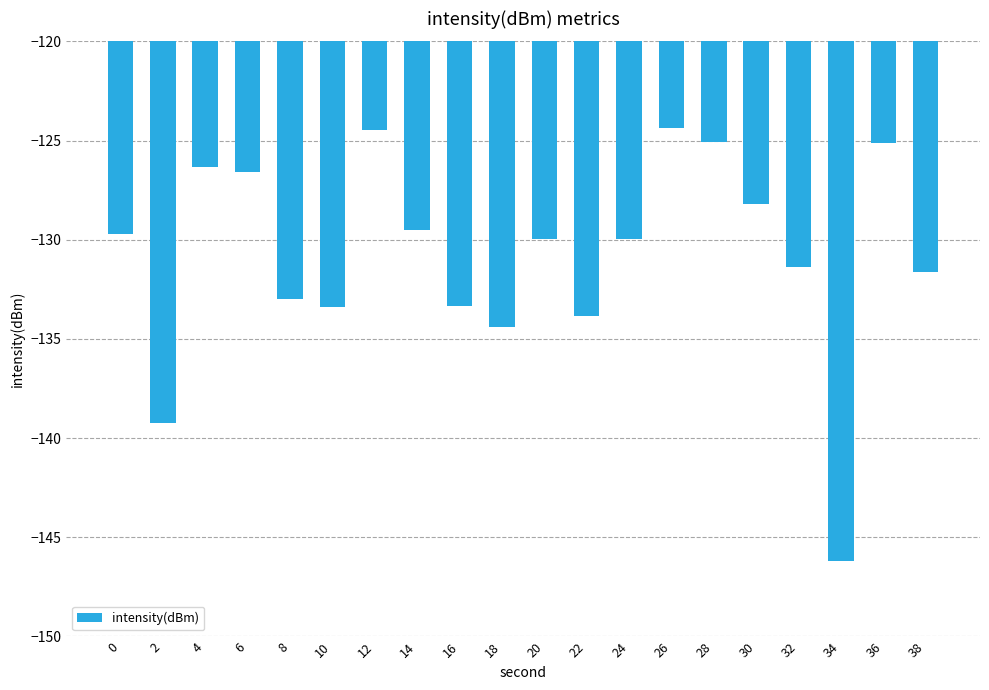

What is the value of the 7th bar from the left?

-124.5